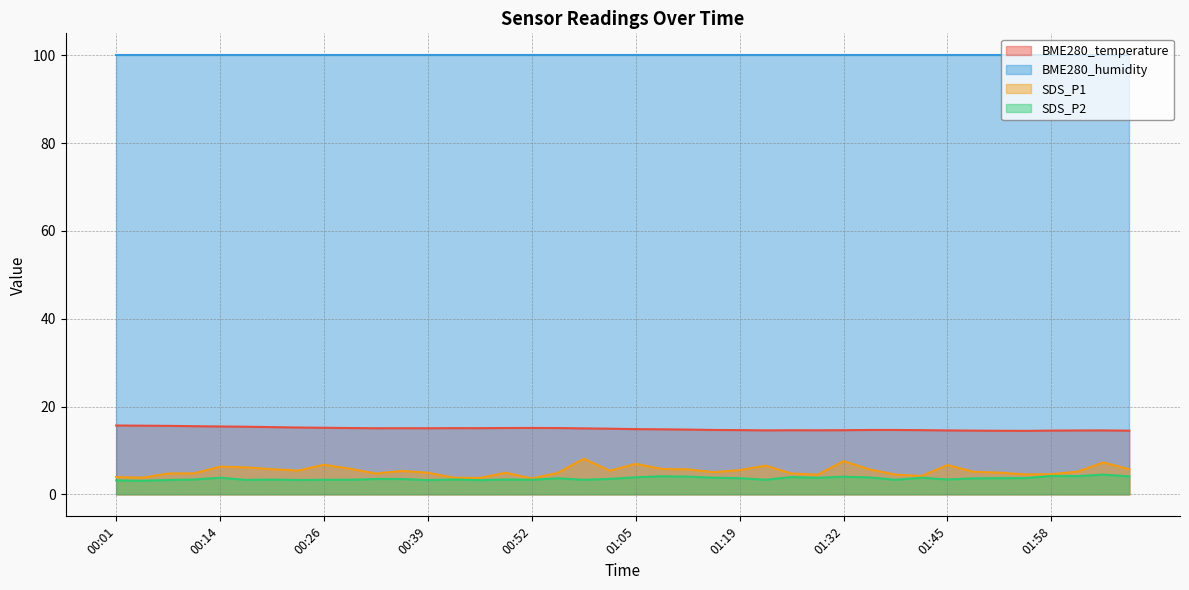

What is the label of the 2nd point from the right?

02:05